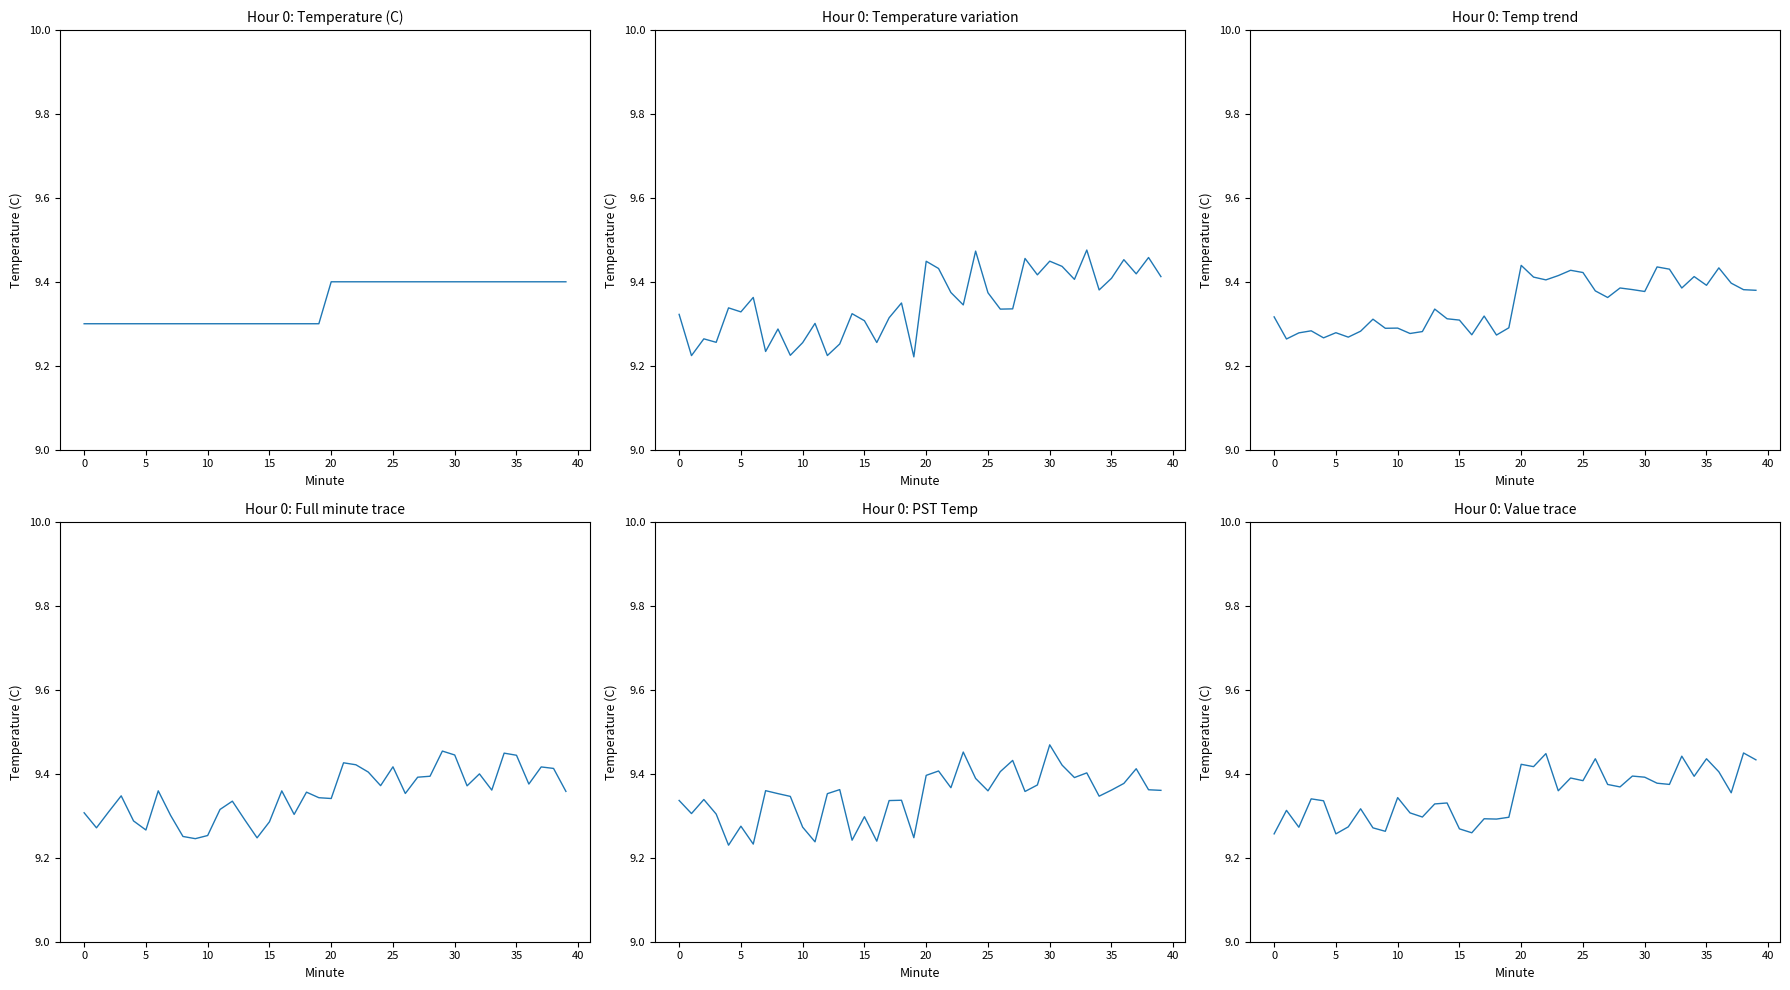

Where is the first local minimum?

5